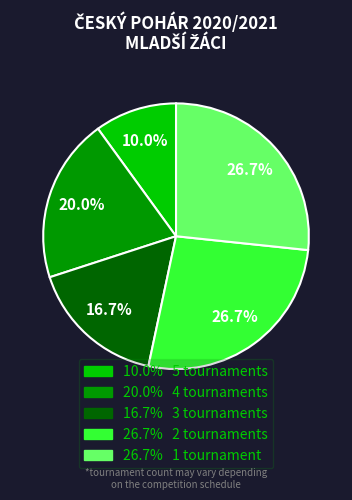

Is there a majority slice in this chart?

No